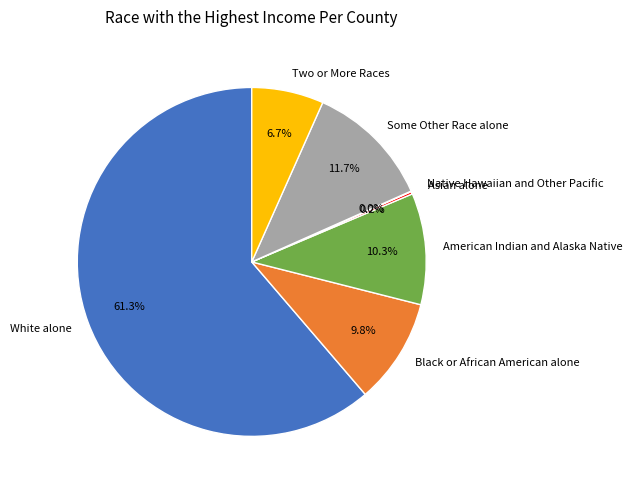

To the nearest percent, what portion does White alone represent?

61%